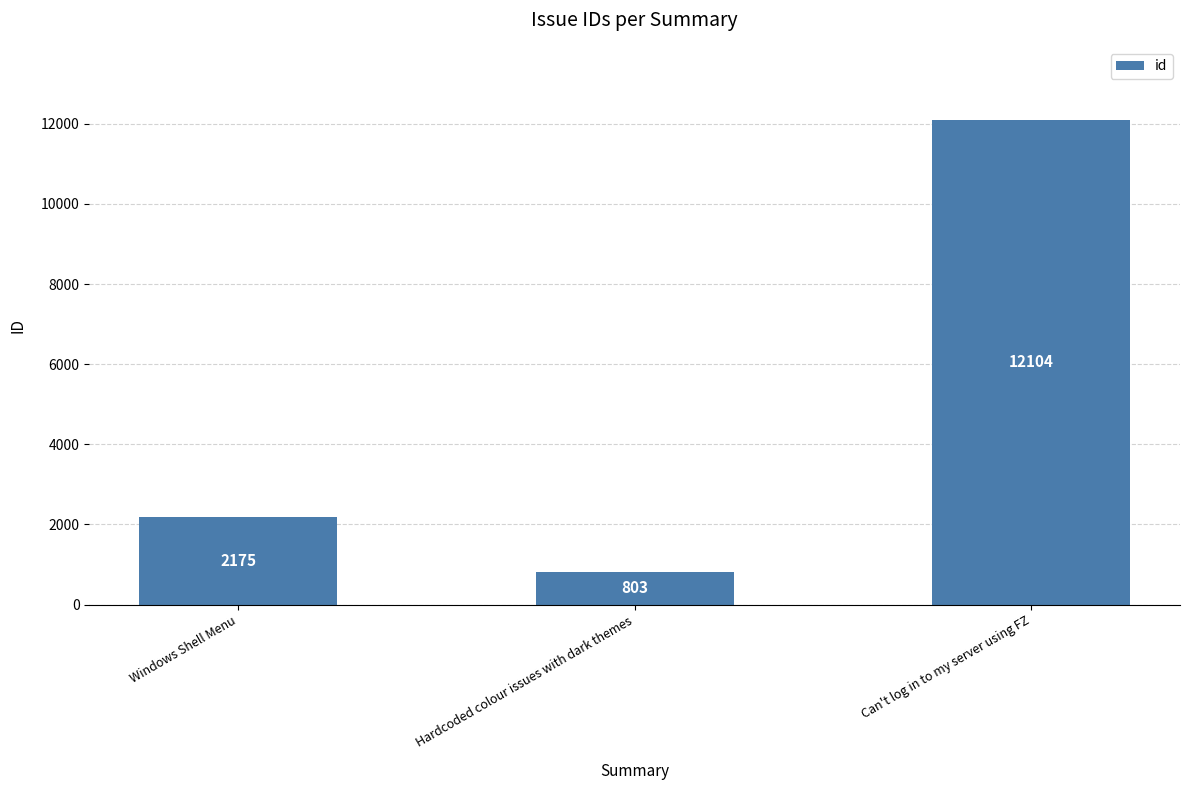

What is the value of the 2nd bar from the left?

803